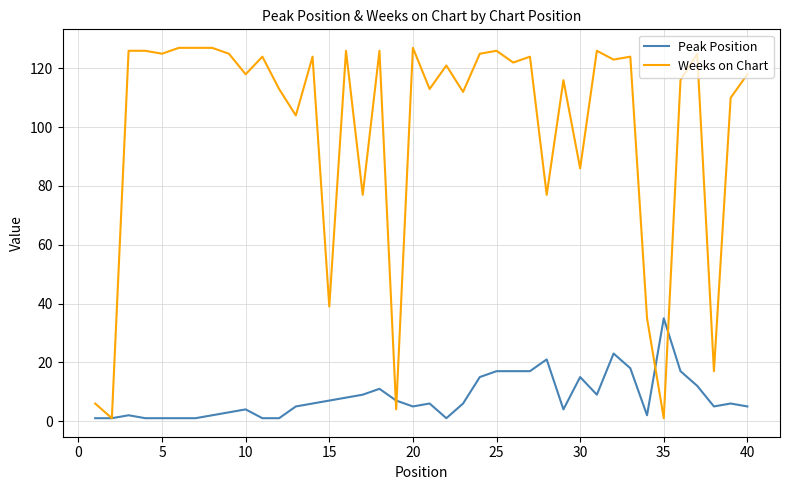

Which series has the largest total across all categories?

Weeks on Chart